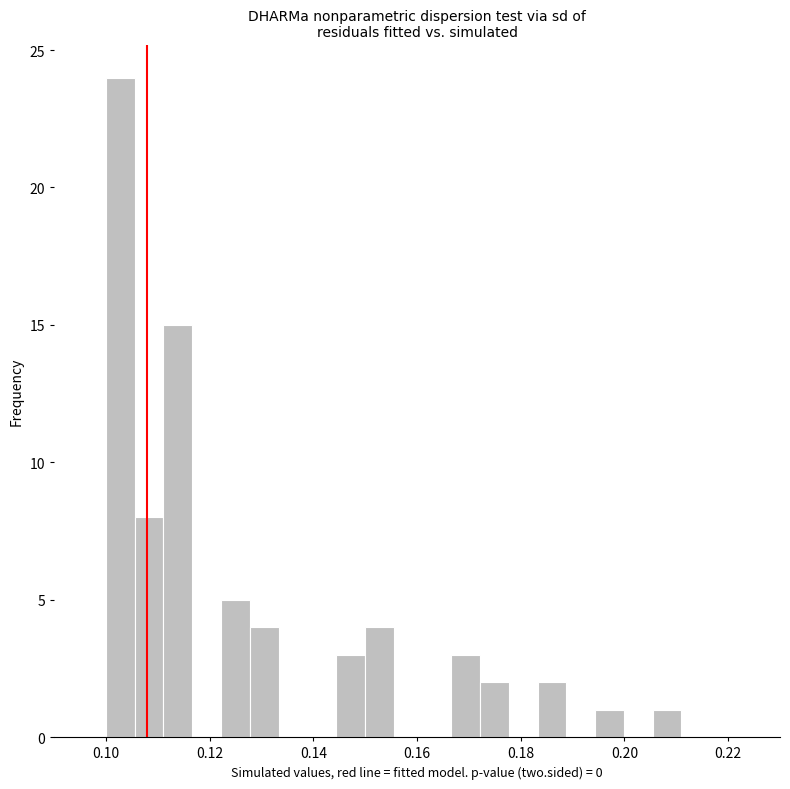

Around what value on the x-axis is the tallest bar? Give the approximate position of its centre, as read against the axis.

0.102